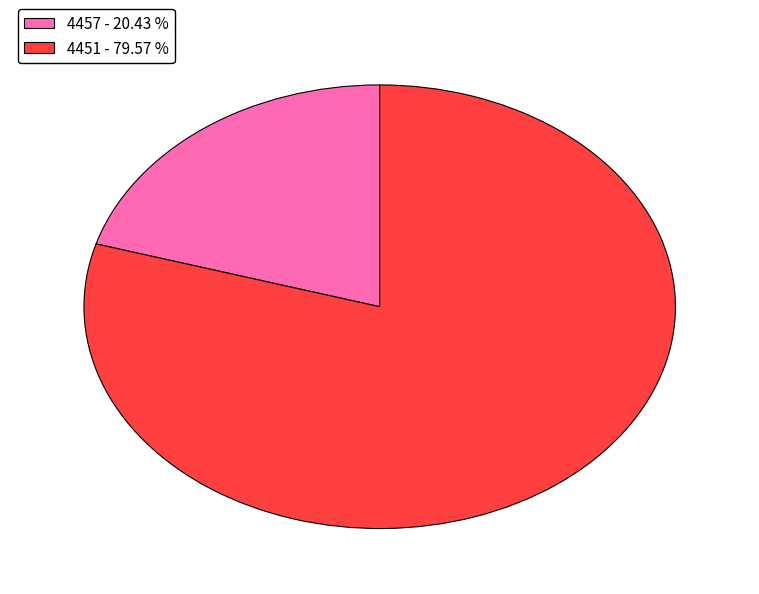

Which has a higher value, 4457 or 4451?

4451